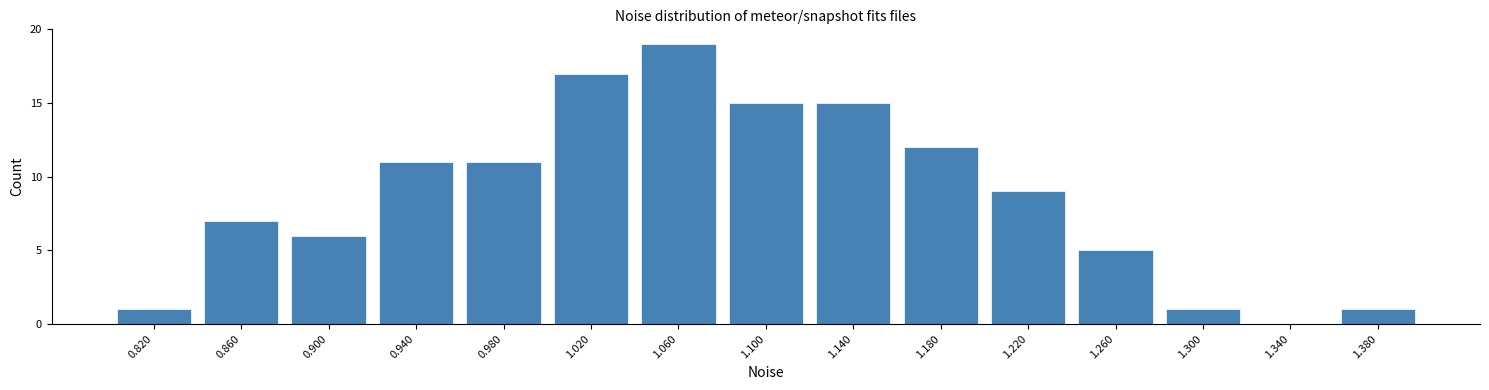

Which range on the x-axis has the tallest bar?

1.04 to 1.08